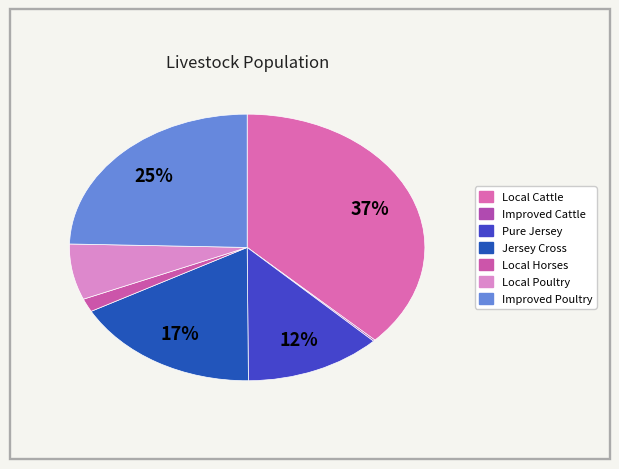

How many segments does this pie chart have?

7